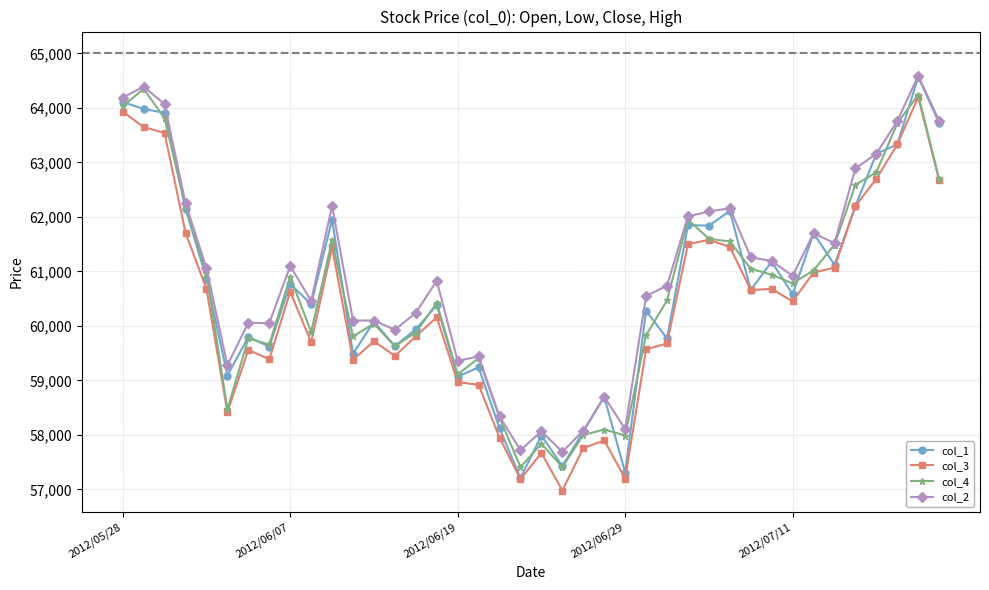

What is the value of the col_2 point at the 37th from the left?

63160